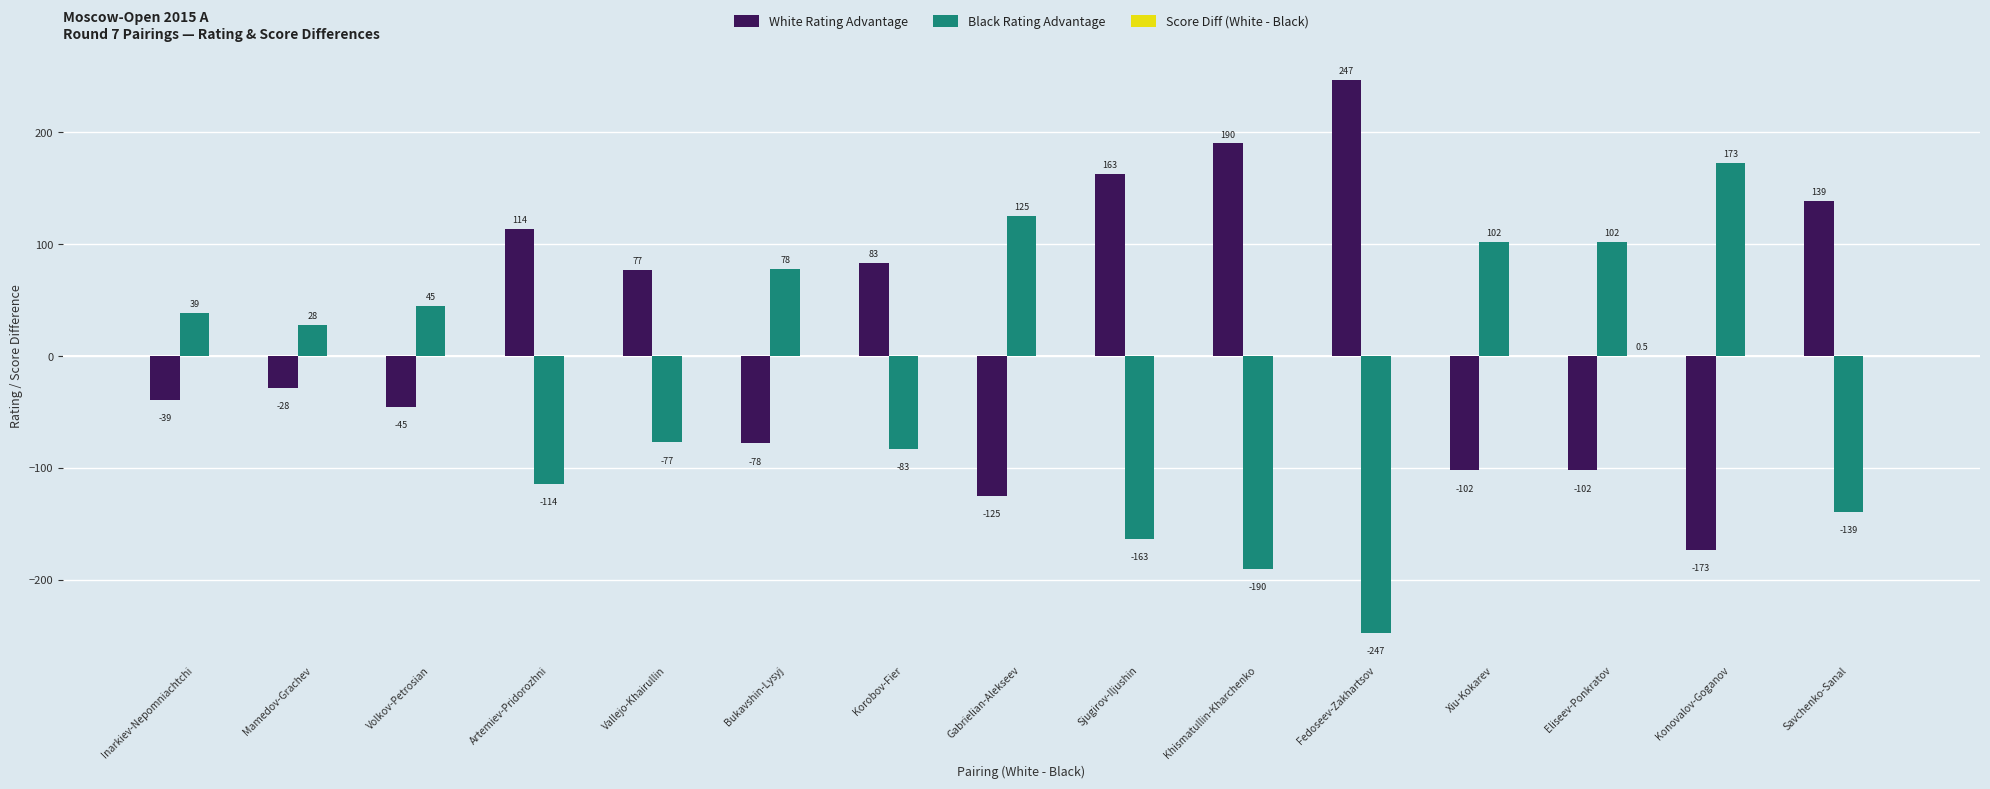

What is the sum of the White Rating Advantage values at Sjugirov-Iljushin and Eliseev-Ponkratov?

61.0